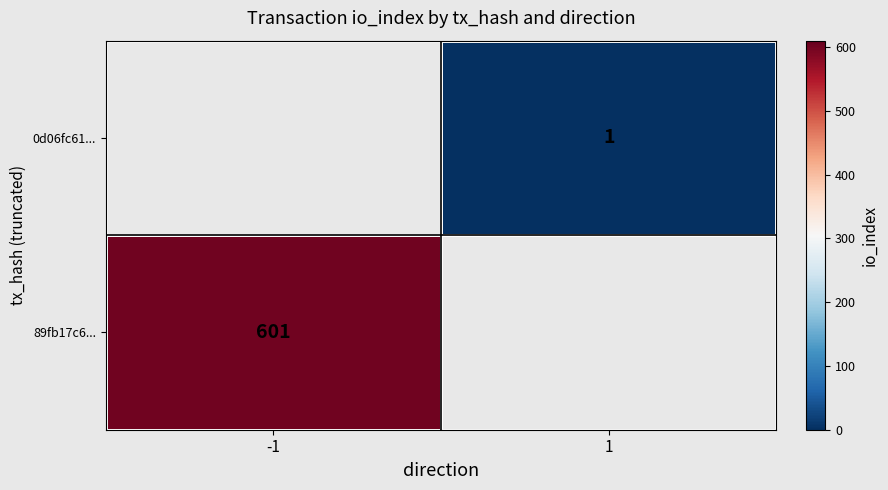

Is it true that 89fb17c6... equals 851 at -1?

False